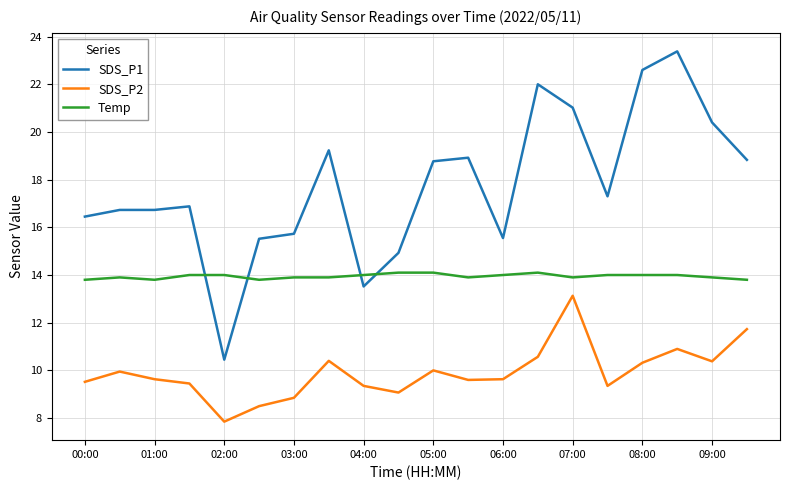

True or false: SDS_P1 and SDS_P2 cross at least once.

False